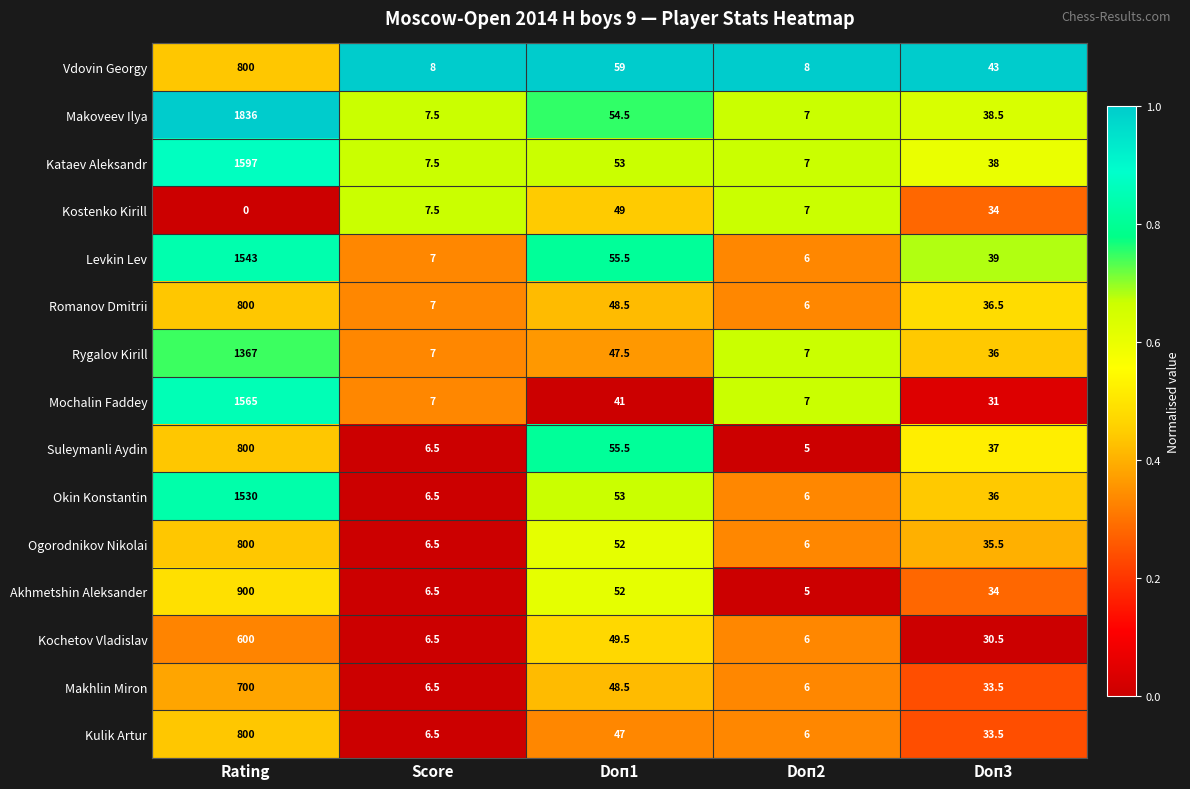

The Ogorodnikov Nikolai series shows 9.0 at Score. True or false?

False